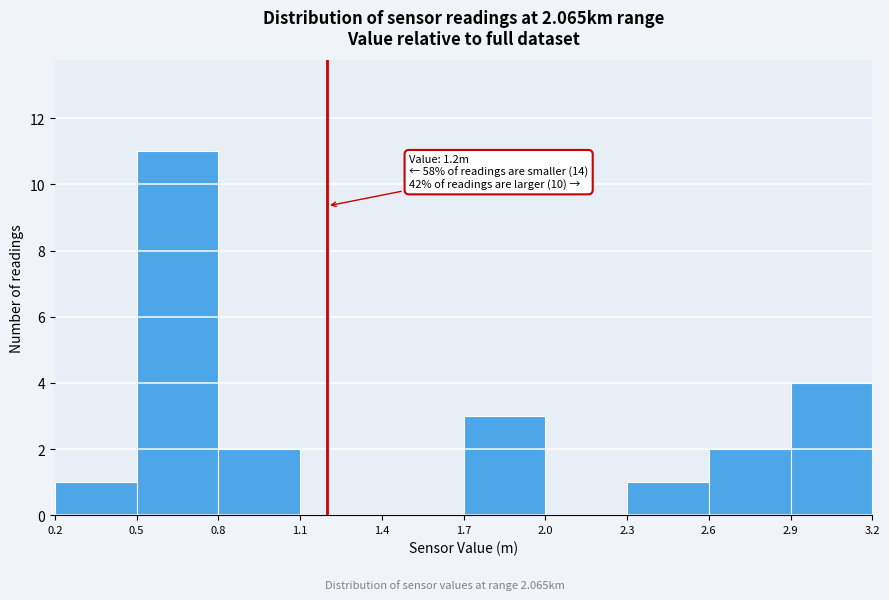

Which range on the x-axis has the tallest bar?

0.5 to 0.8